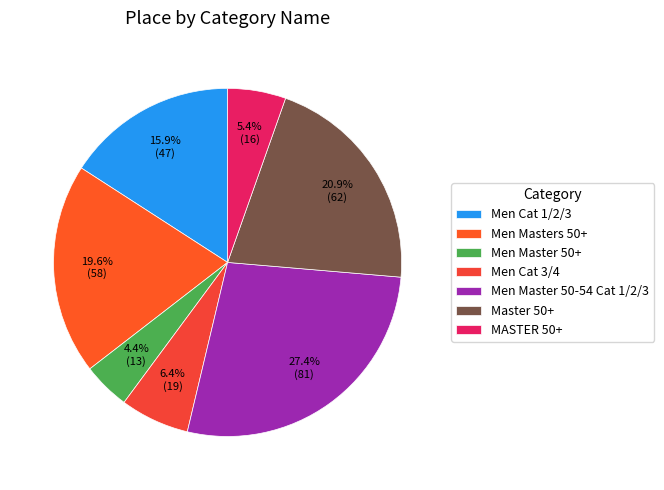

To the nearest percent, what is the difference between the Master 50+ and Men Masters 50+ slice percentages?

1%